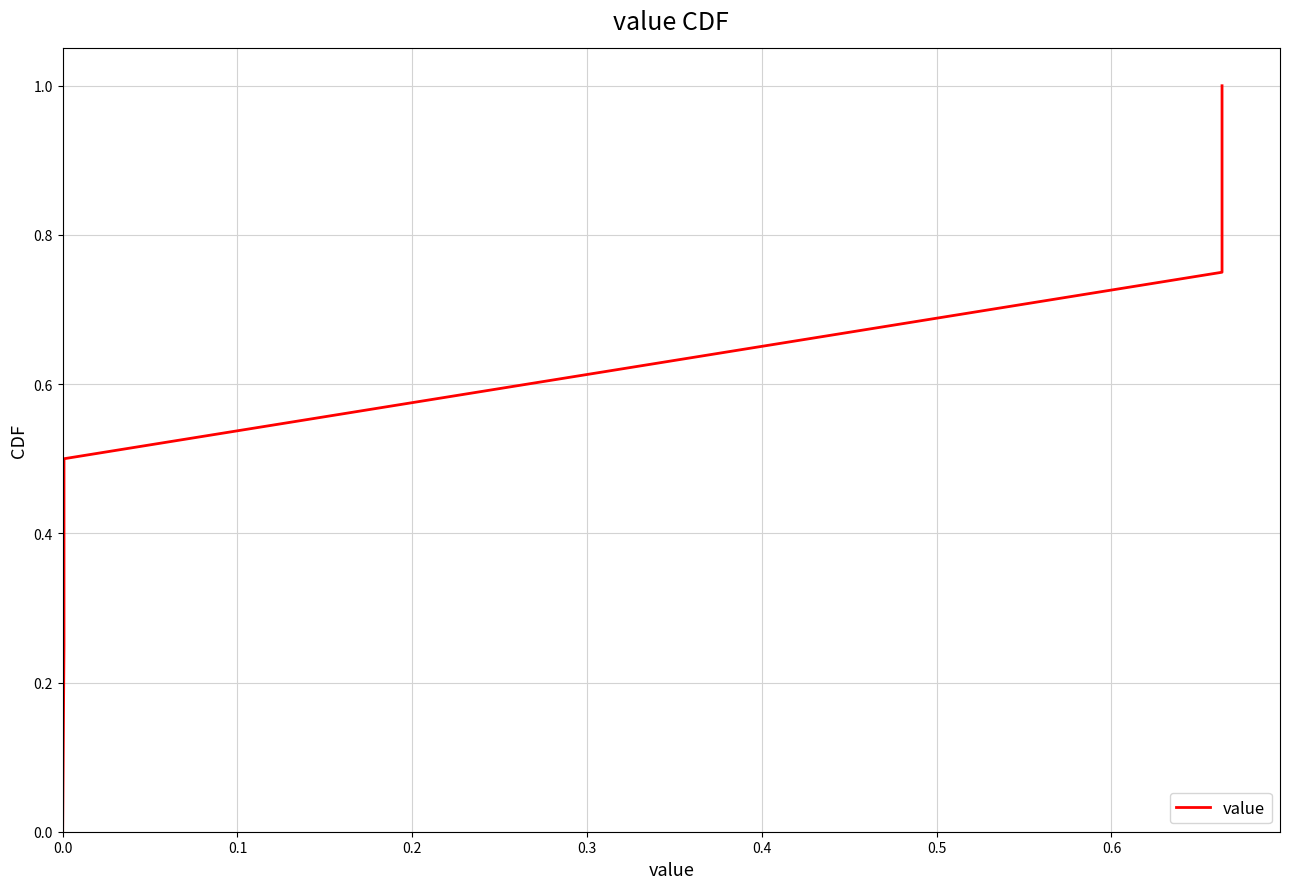

What is the value of the 5th point from the left?

1.0